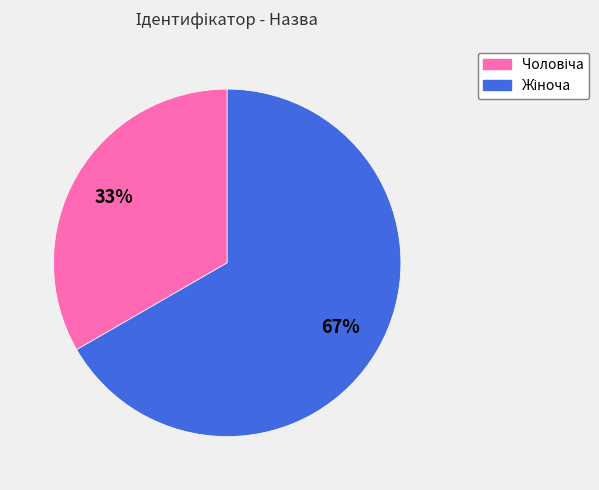

Does any single category account for the majority?

Yes